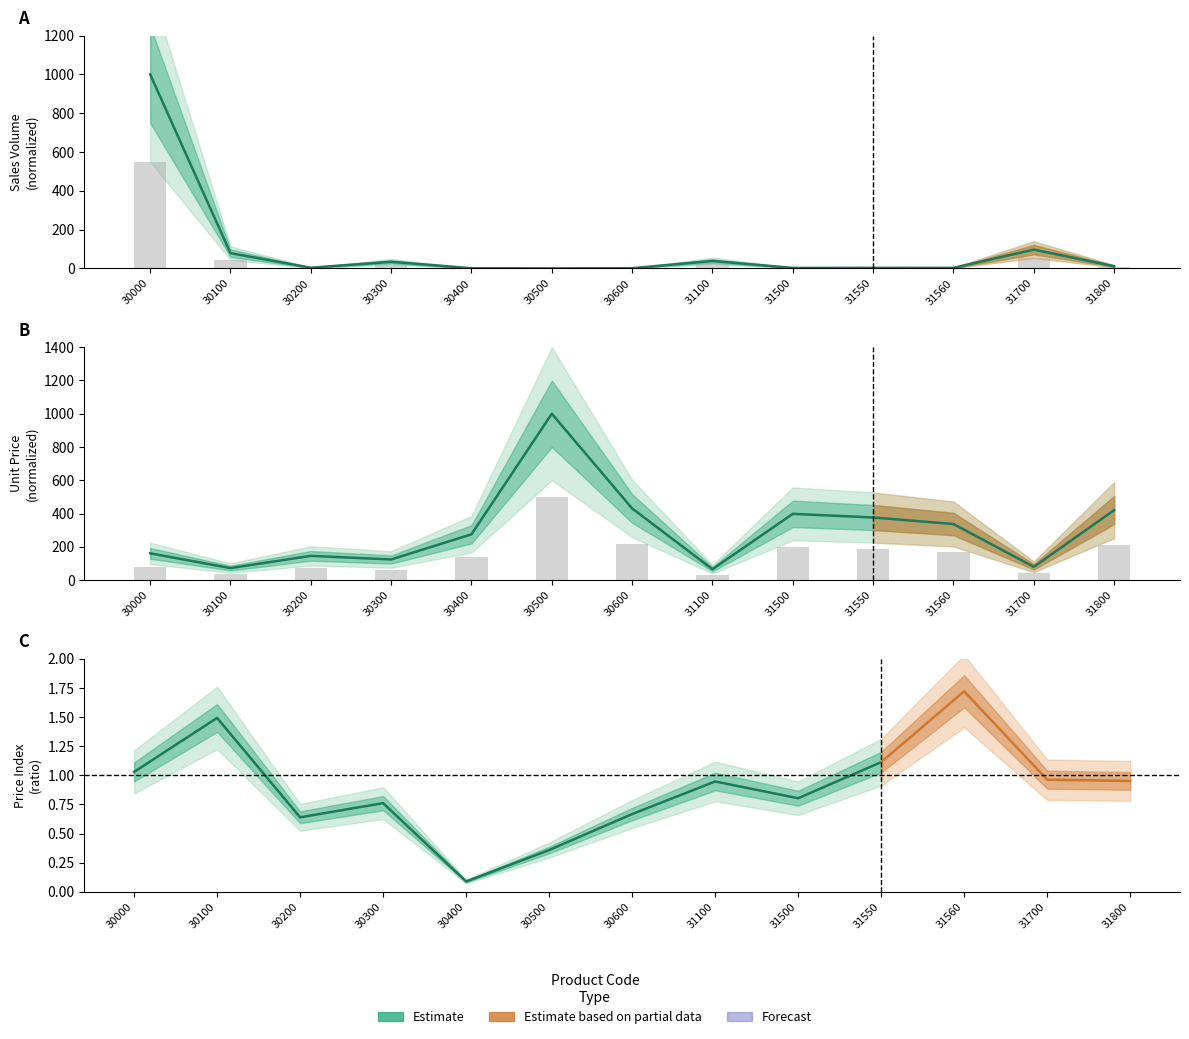

True or false: Sales Volume has a value of 0.3 at 30600.

False